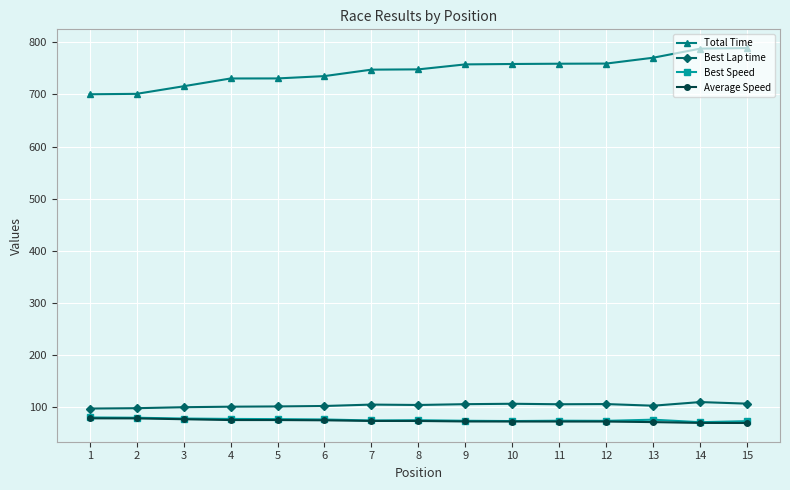

The Best Lap time series shows 102.0 at 5. True or false?

True